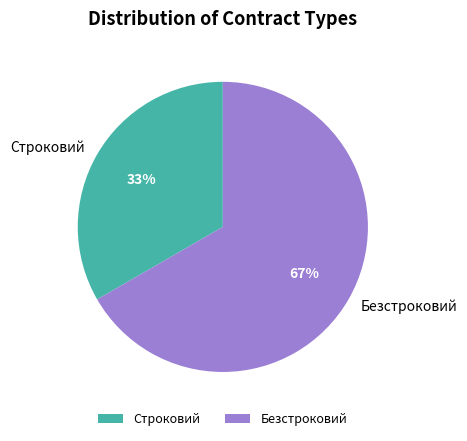

What percentage is the Безстроковий slice, to the nearest percent?

67%